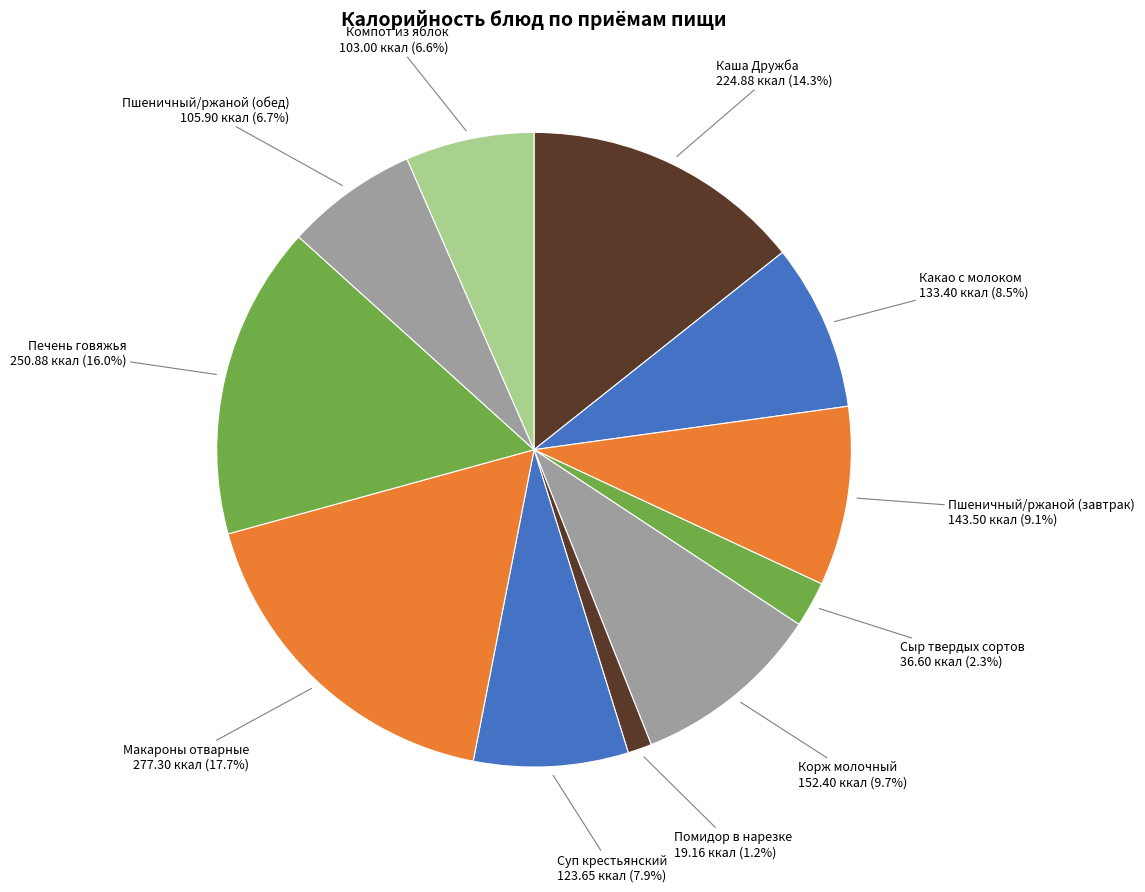

How many segments does this pie chart have?

11